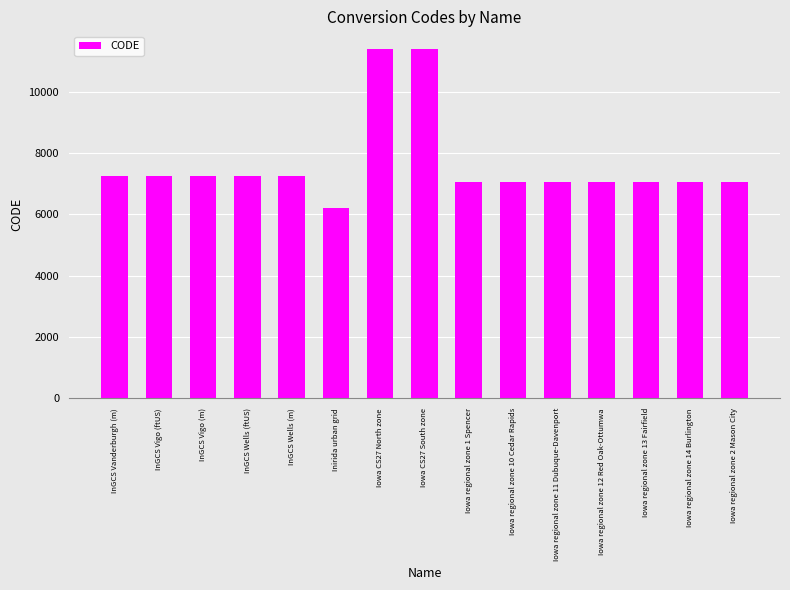

What is the change in value from Iowa regional zone 11 Dubuque-Davenport to Iowa regional zone 14 Burlington?

+3